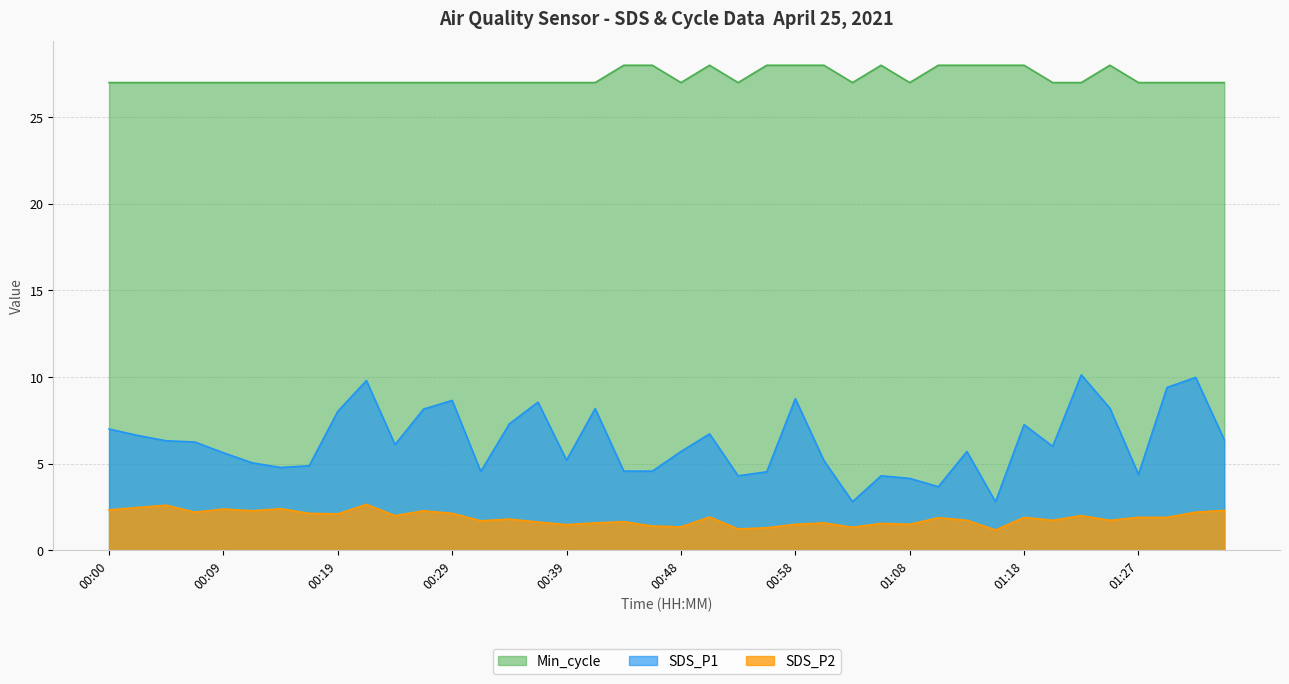

At how many categories does at least one series exceed 17?

40